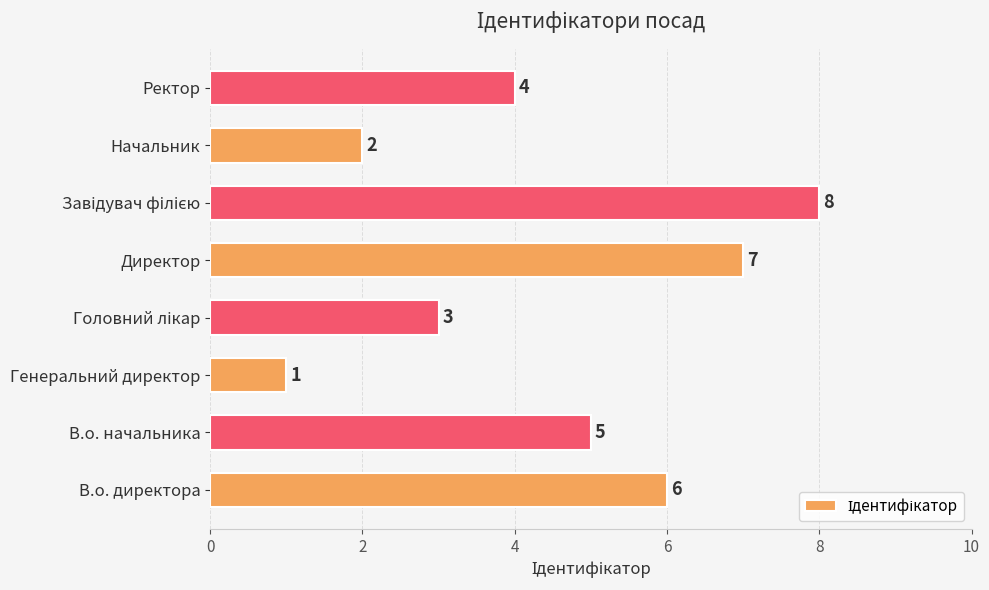

What is the maximum value shown in the chart?

8